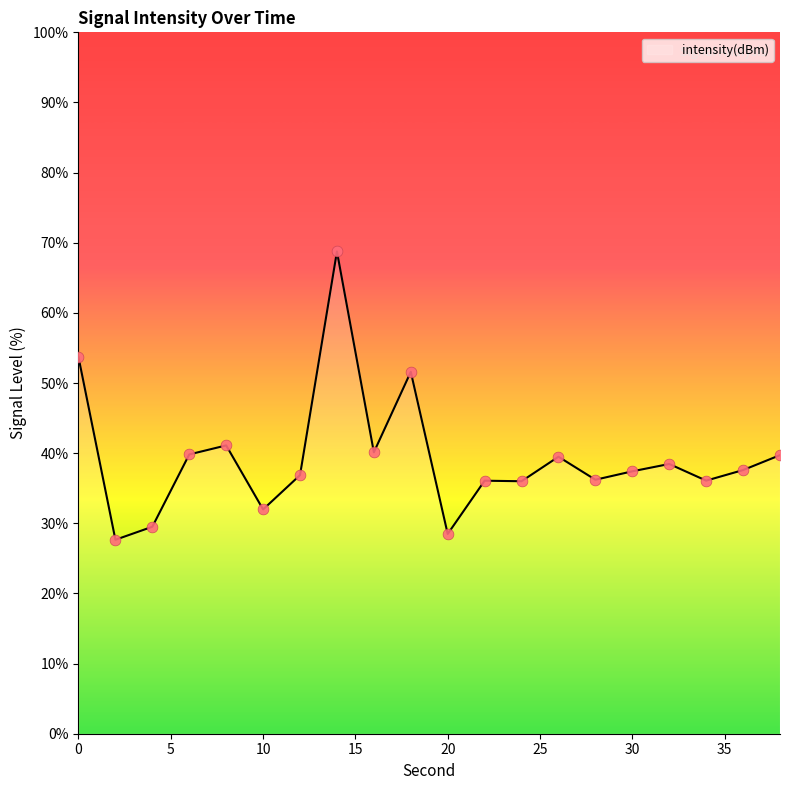

What is the greatest value displayed?

68.8